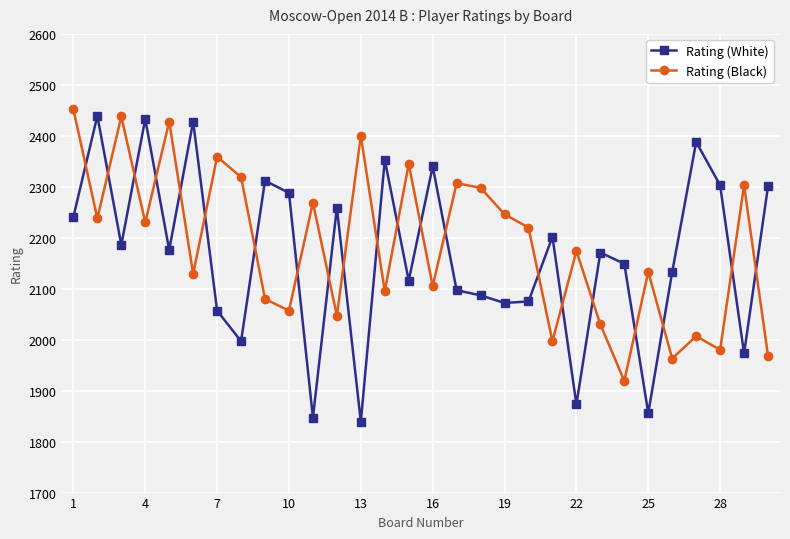

List the series in order of their overall mean, highest first.

Rating (Black), Rating (White)